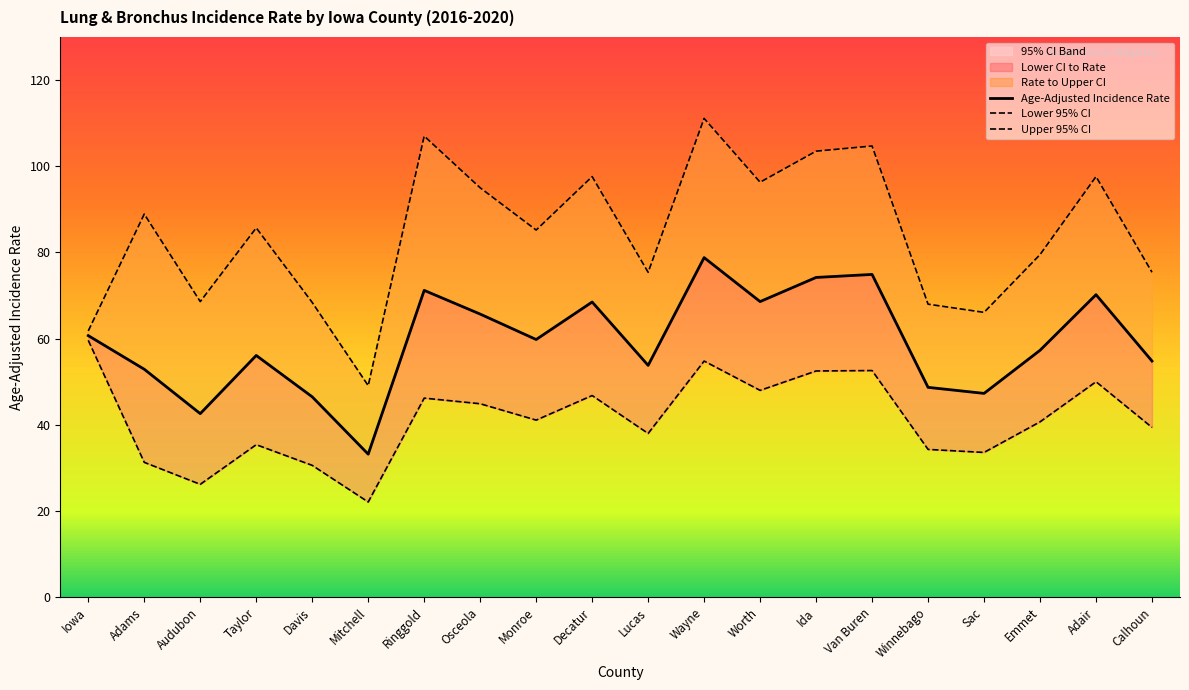

What position from the right is Iowa?

20